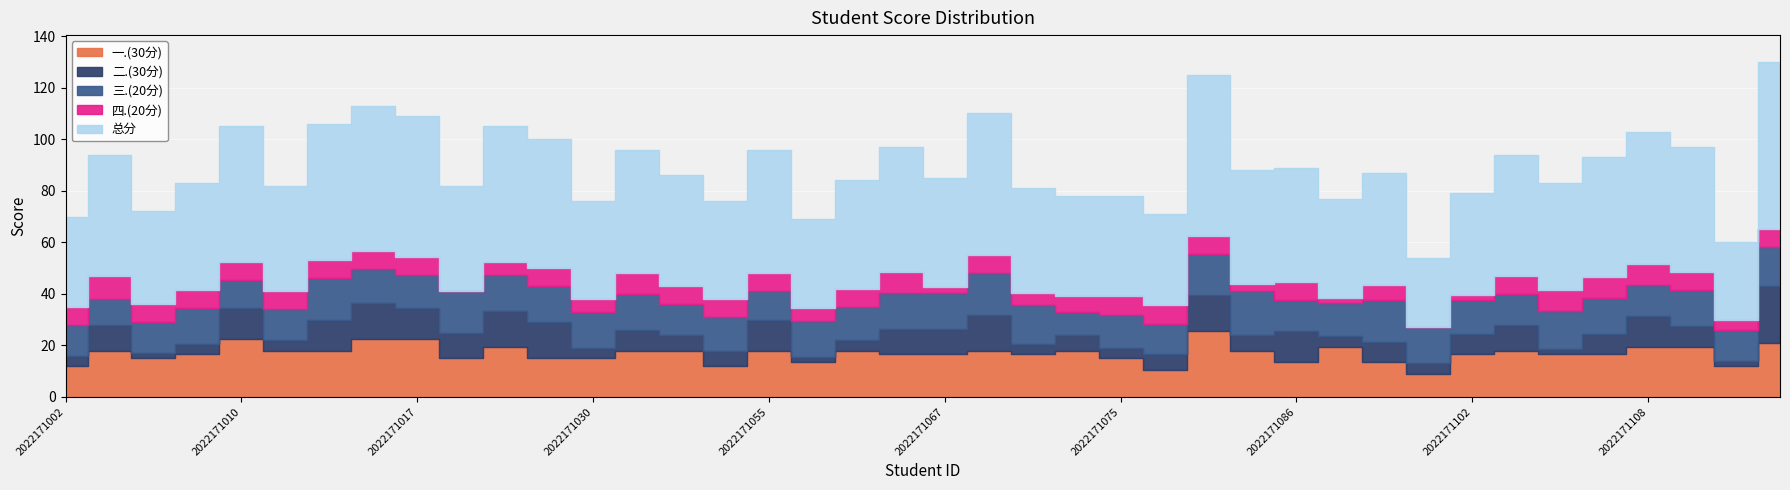

What is the difference between the 总分 values at 2022171009 and 2022171069?

13.5